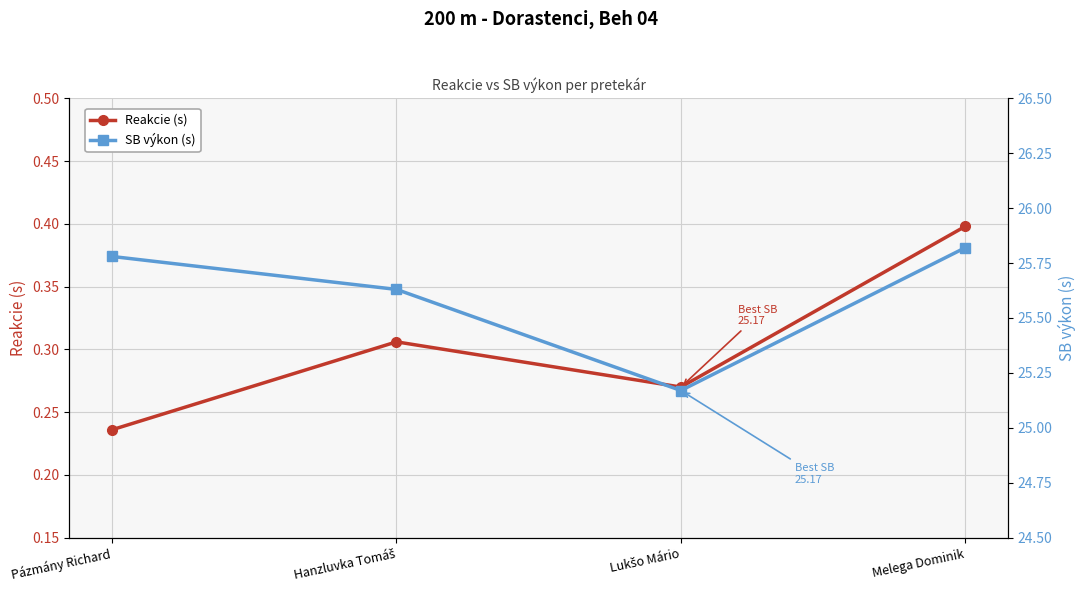

What is the value of the SB výkon (s) point at the 3rd from the left?

25.2